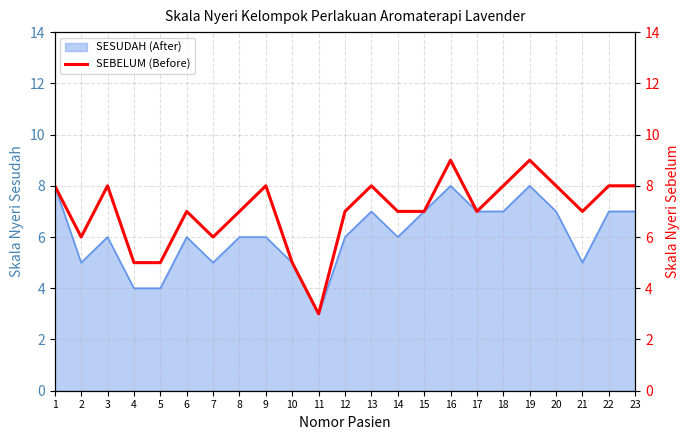

What is the smallest value displayed?

3